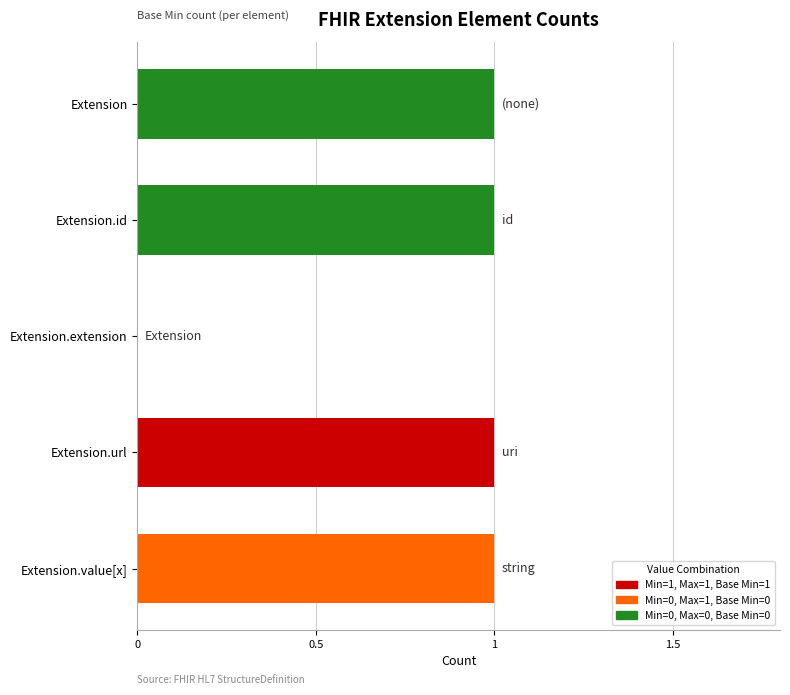

What is the change in value from Extension.extension to Extension.value[x]?

+1